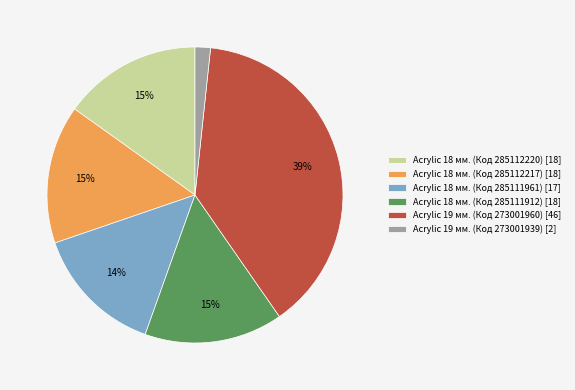

How many slices are in this pie chart?

6